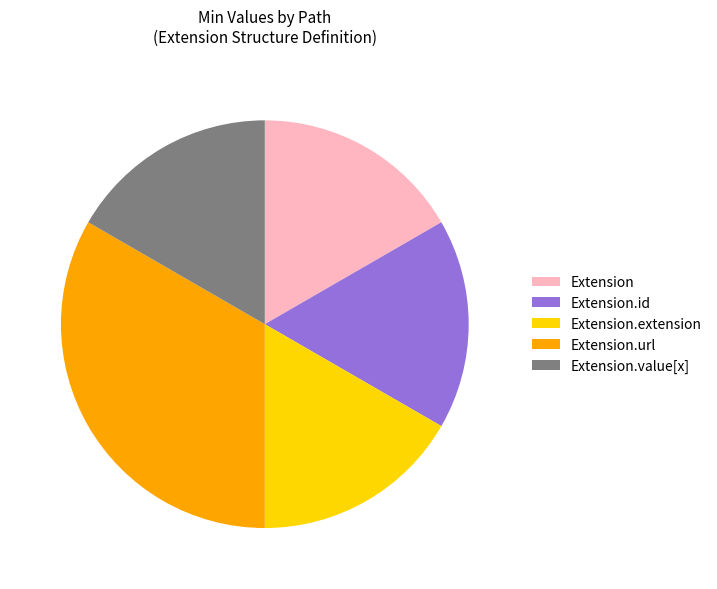

How many slices are in this pie chart?

5